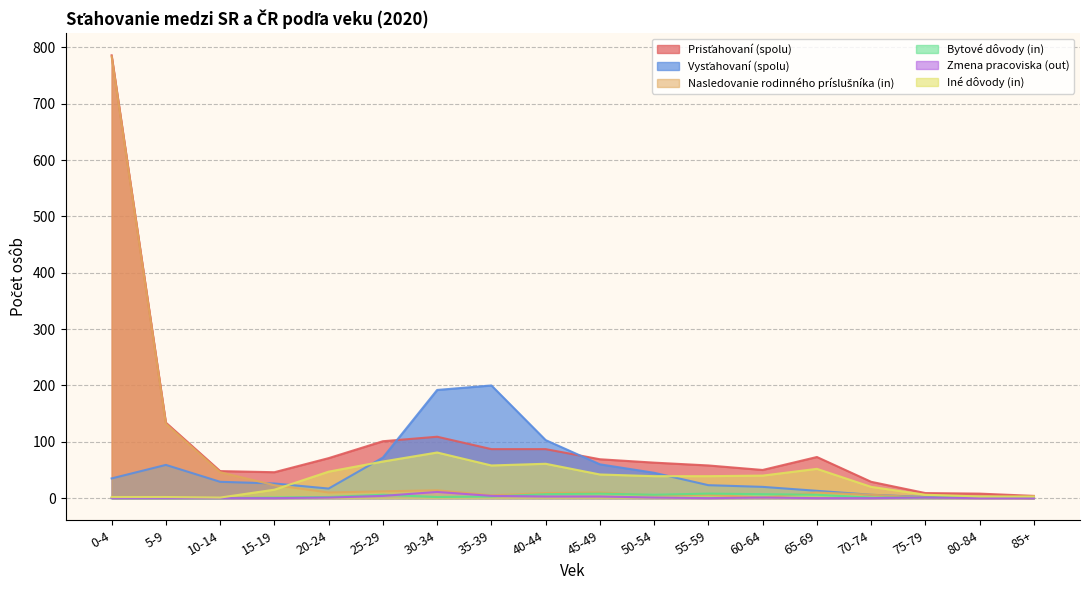

Which series has the largest total across all categories?

Prisťahovaní (spolu)